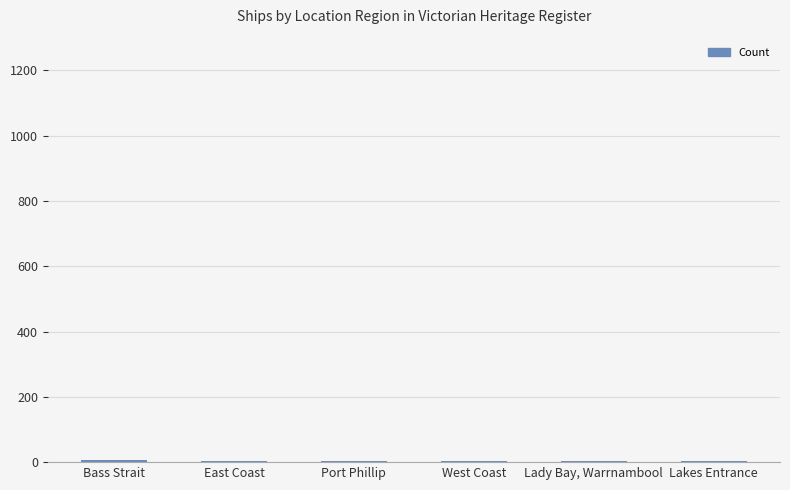

What is the difference between the values at Bass Strait and Lady Bay, Warrnambool?

4